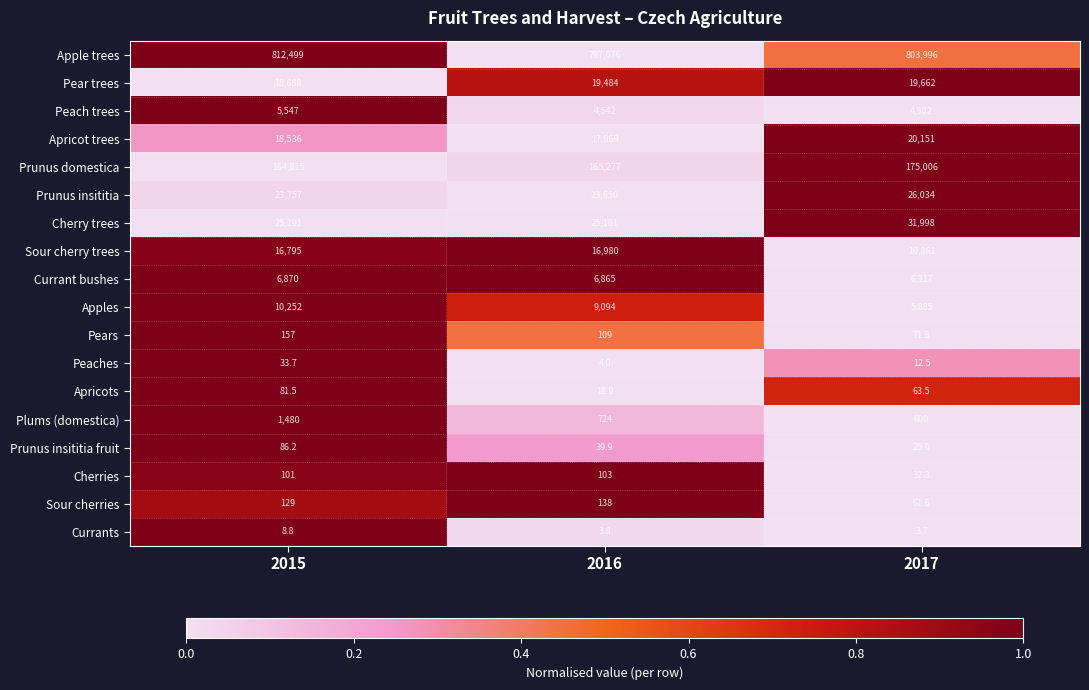

What is the difference between the maximum and second lowest values in the Currants series?

5.0